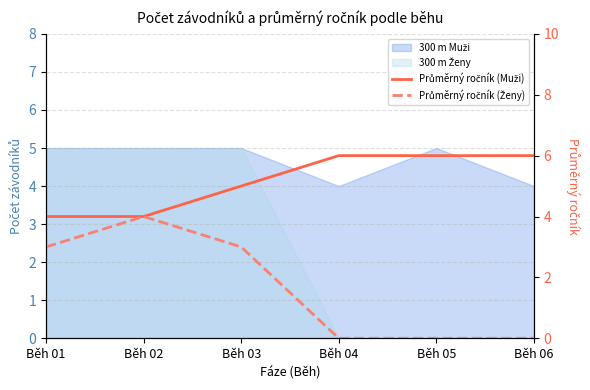

True or false: Průměrný ročník (Muži) and Průměrný ročník (Ženy) intersect in this chart.

False